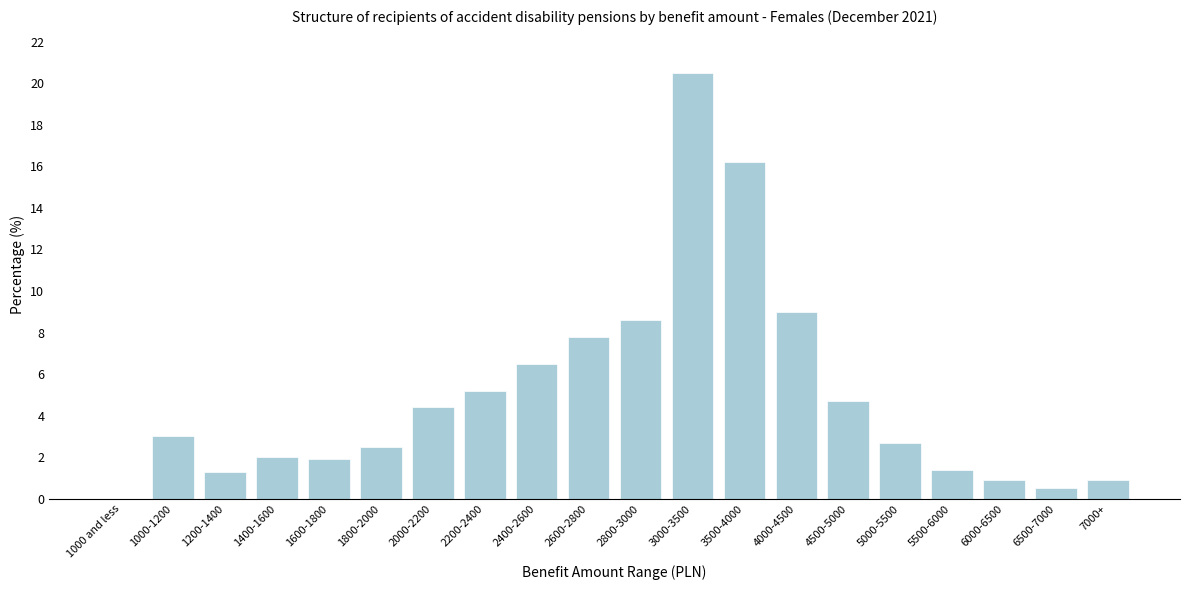

Reading right to left, list all the values displayed in this chart.

7000+=0.9	6500-7000=0.5	6000-6500=0.9	5500-6000=1.4	5000-5500=2.7	4500-5000=4.7	4000-4500=9.0	3500-4000=16.2	3000-3500=20.5	2800-3000=8.6	2600-2800=7.8	2400-2600=6.5	2200-2400=5.2	2000-2200=4.4	1800-2000=2.5	1600-1800=1.9	1400-1600=2.0	1200-1400=1.3	1000-1200=3.0	1000 and less=0.0